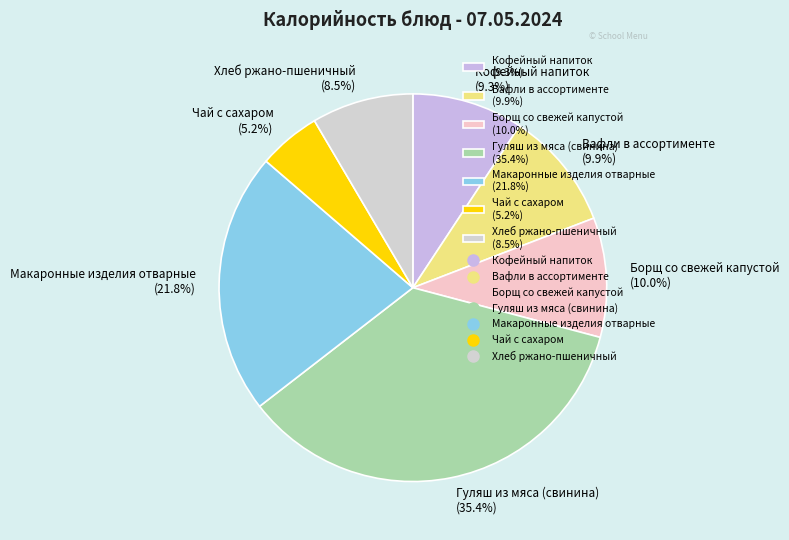

Count the number of slices in the pie.

7